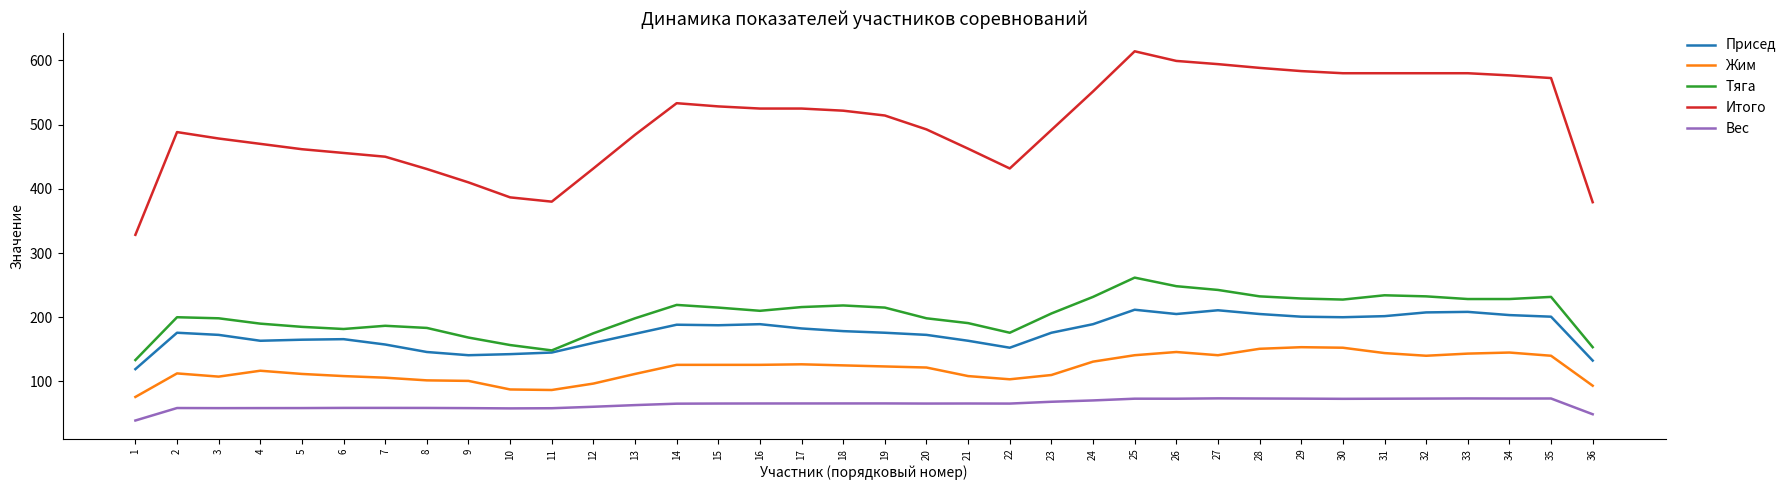

What is the spread (max minus min) of values at 9?

351.6